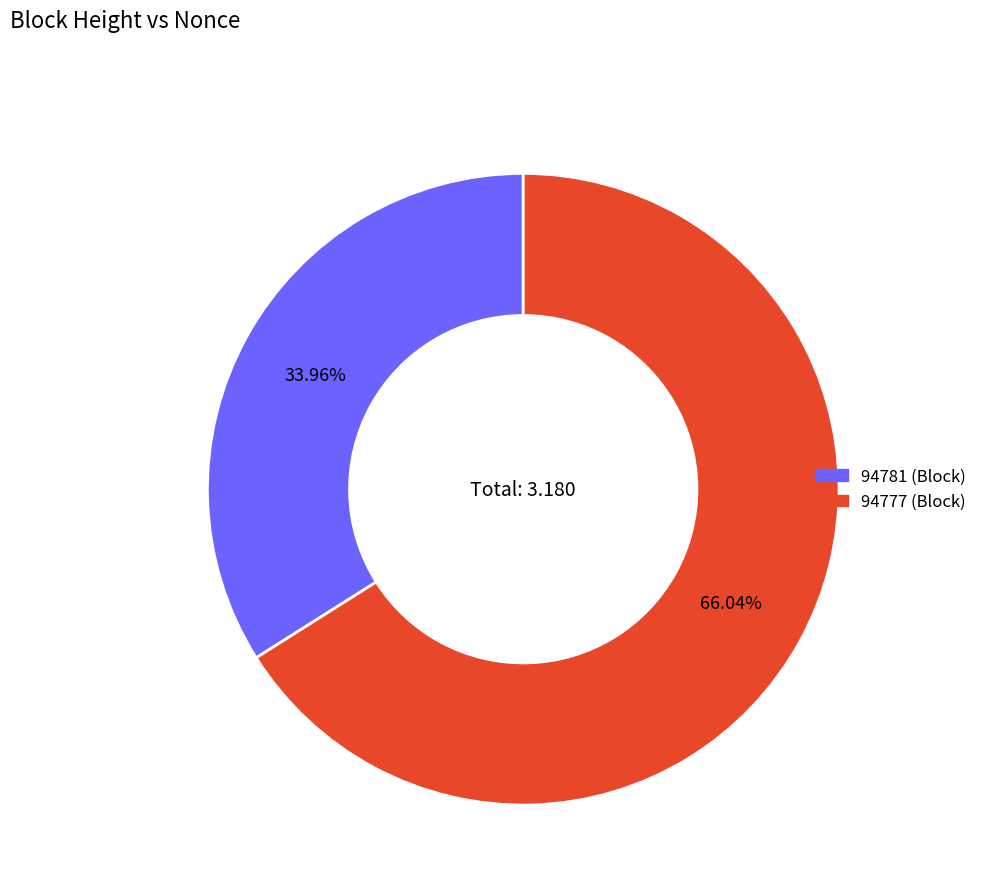

The 94781 slice represents 1% of the pie. True or false?

False